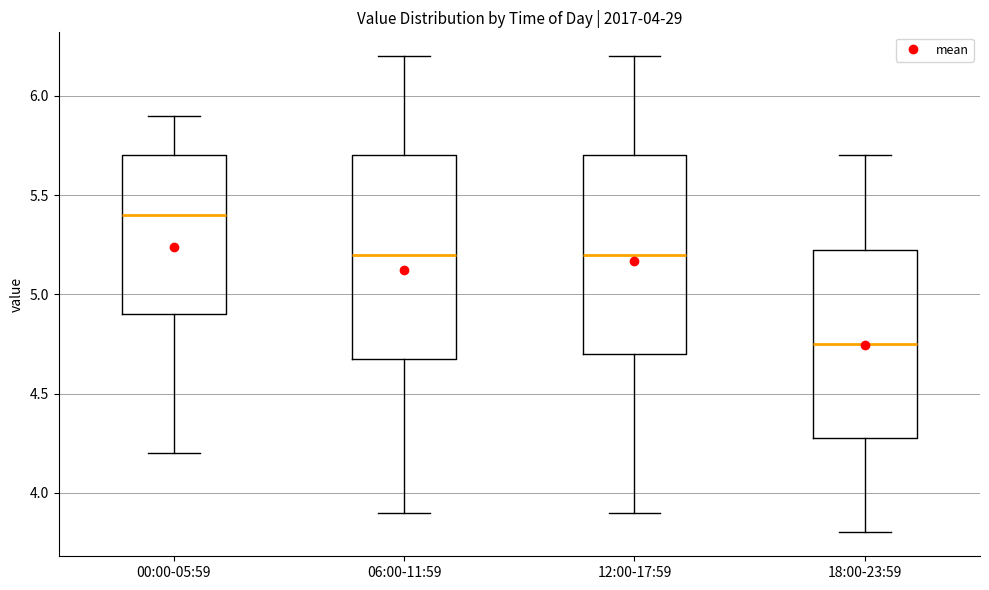

Where does the lower whisker of the box for 00:00-05:59 end on the y-axis? The values are not printed on the chart, so give them approximately, as read against the axis.

4.20